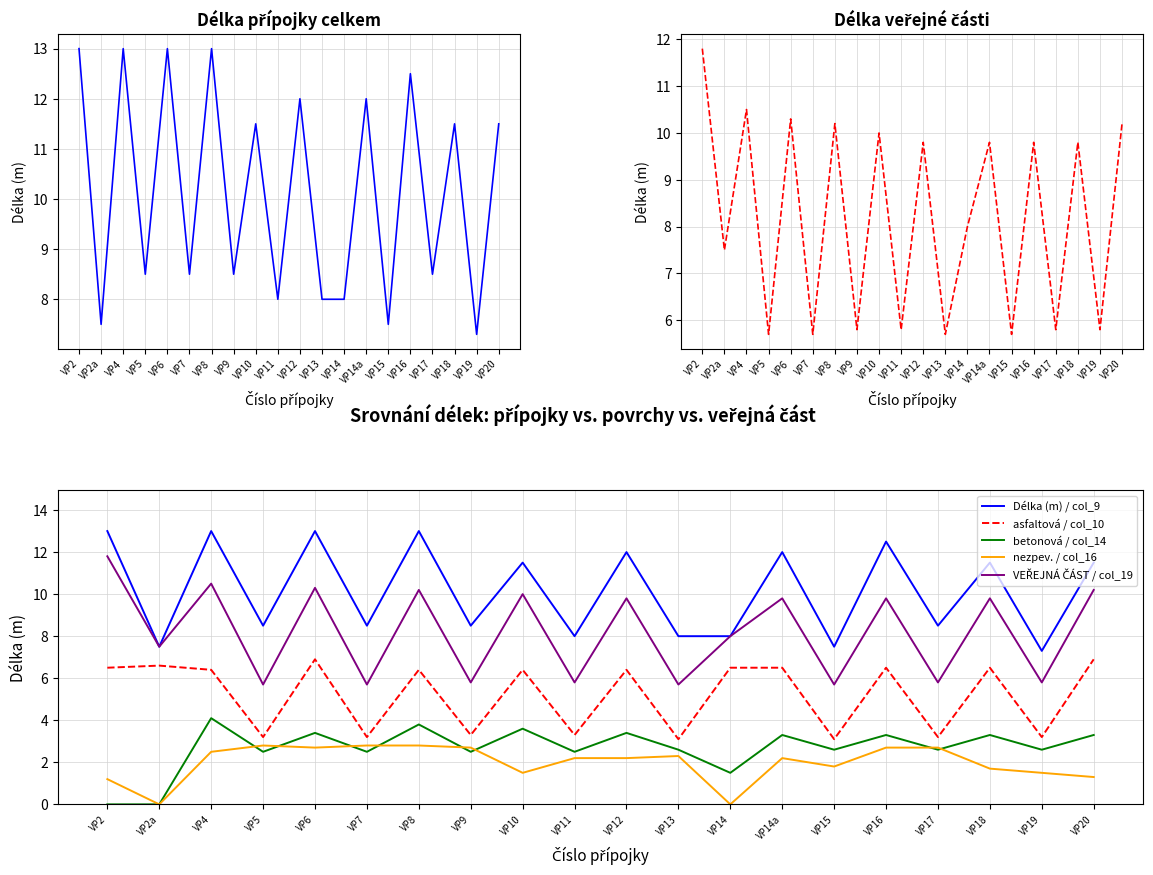

Rank the series by their maximum value, from lowest to highest.

nezpev. / col_16, betonová / col_14, asfaltová / col_10, VEŘEJNÁ ČÁST / col_19, Délka (m) / col_9